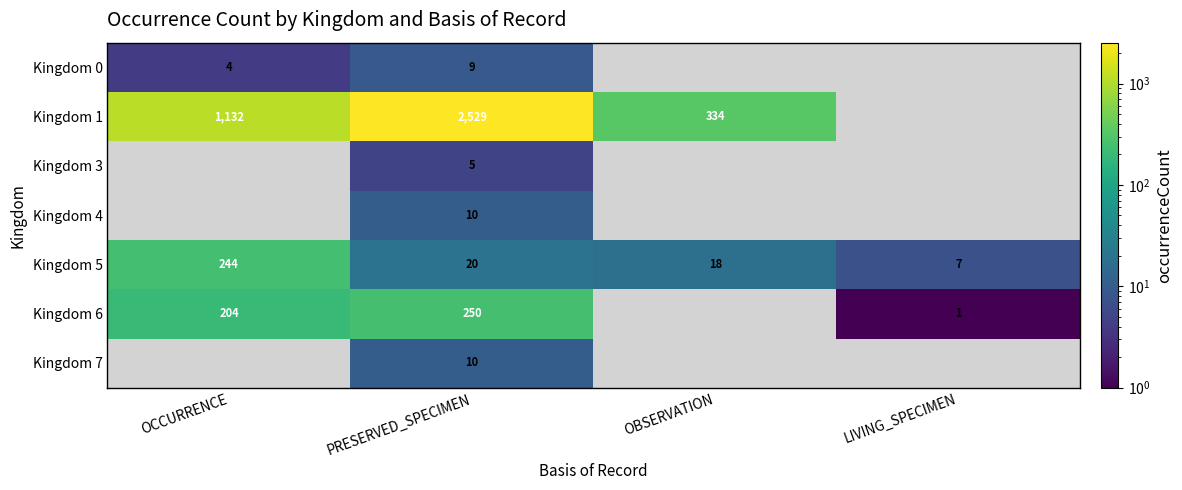

Is it true that Kingdom 6 equals 277 at OCCURRENCE?

False